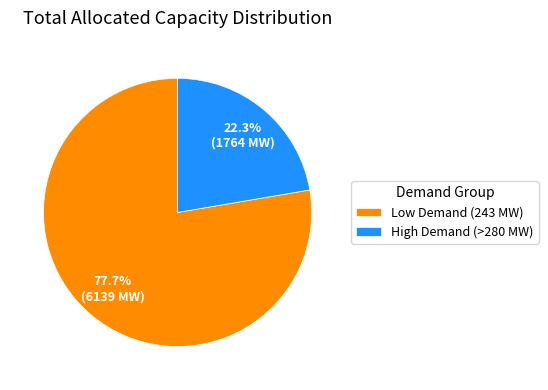

How many slices are in this pie chart?

2